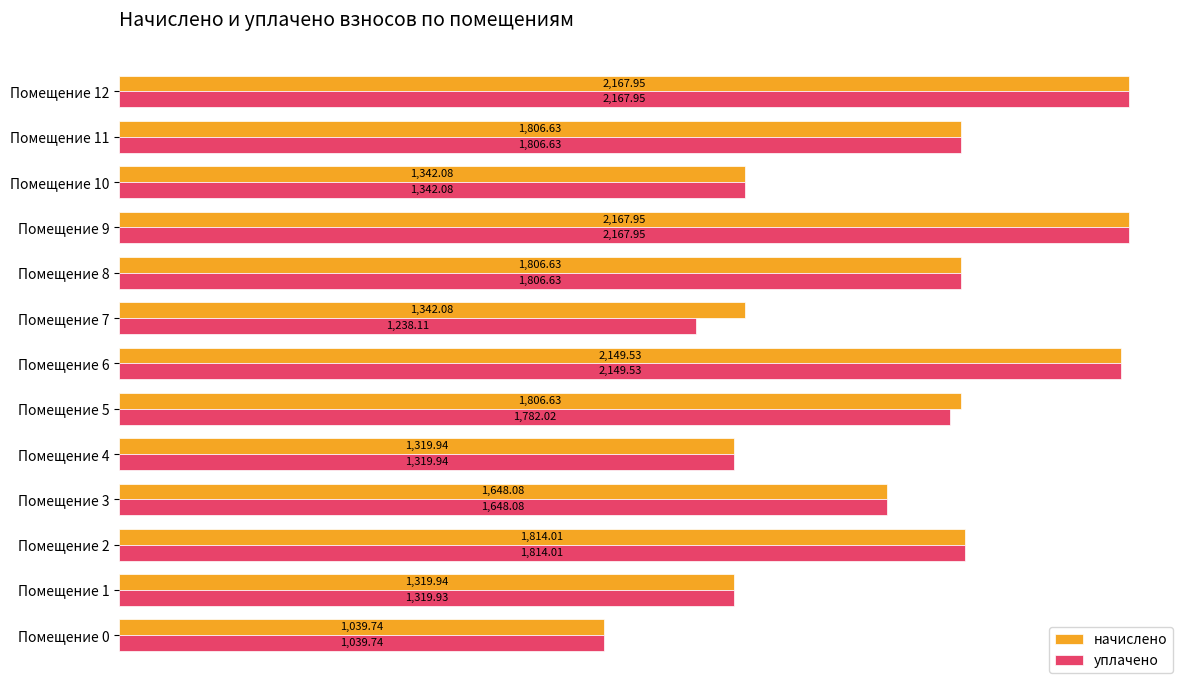

Rank the series by their average value, from highest to lowest.

начислено, уплачено